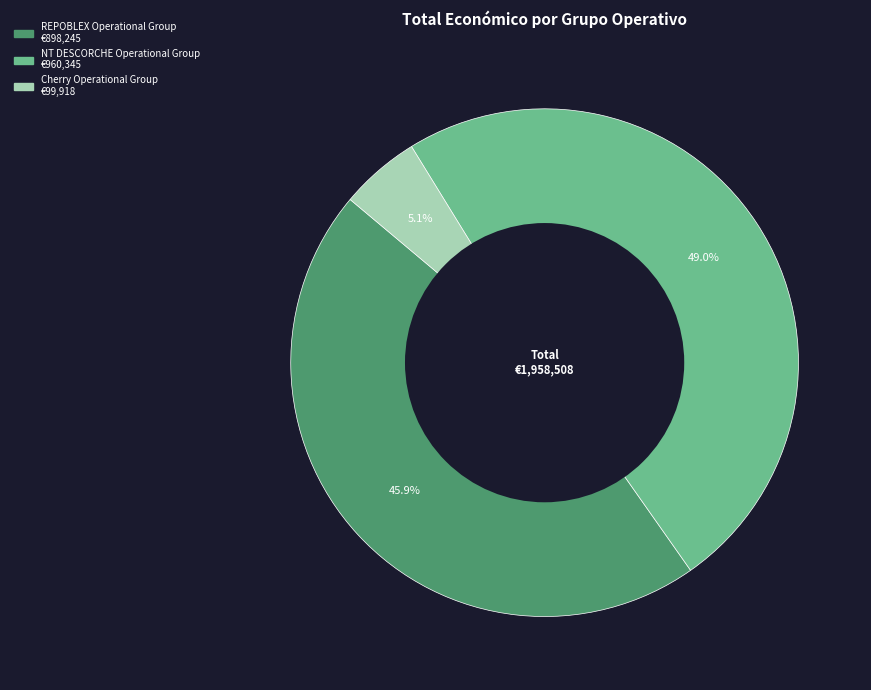

What is the largest slice in the pie chart?

NT DESCORCHE Operational Group